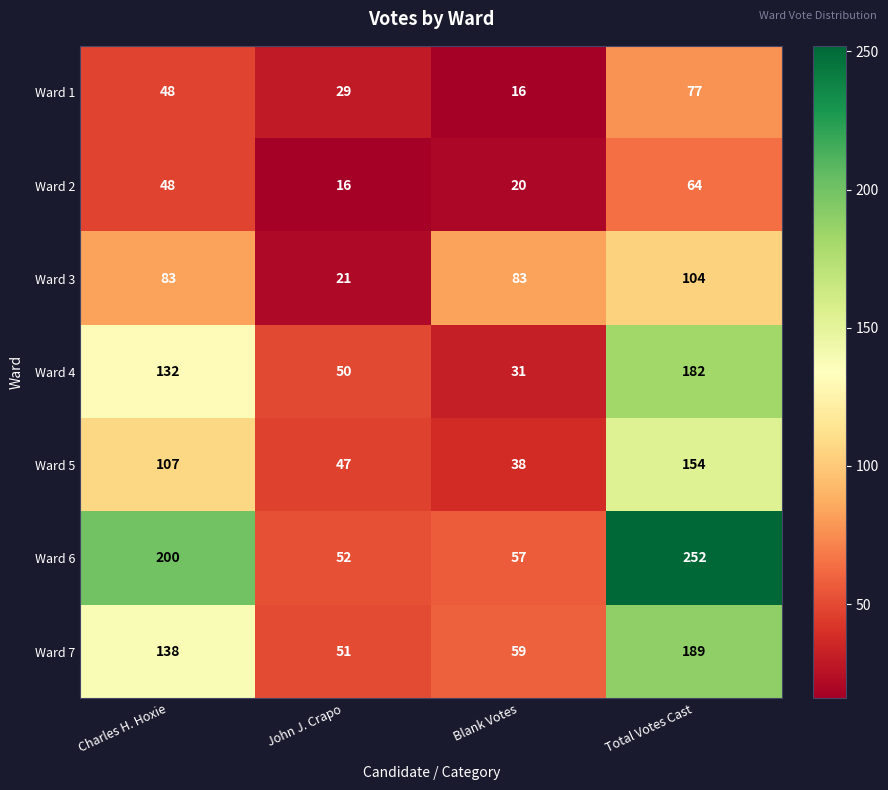

List the series in order of their peak value, lowest first.

Ward 2, Ward 1, Ward 3, Ward 5, Ward 4, Ward 7, Ward 6